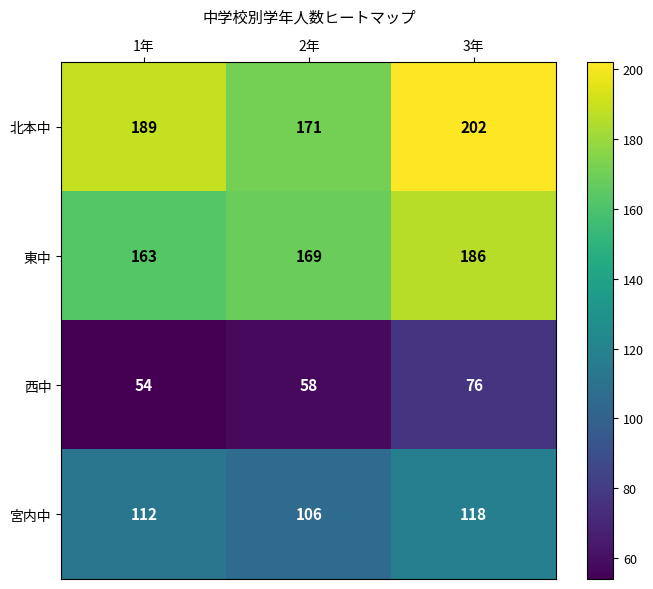

At which label is 西中 closest to 65?

2年